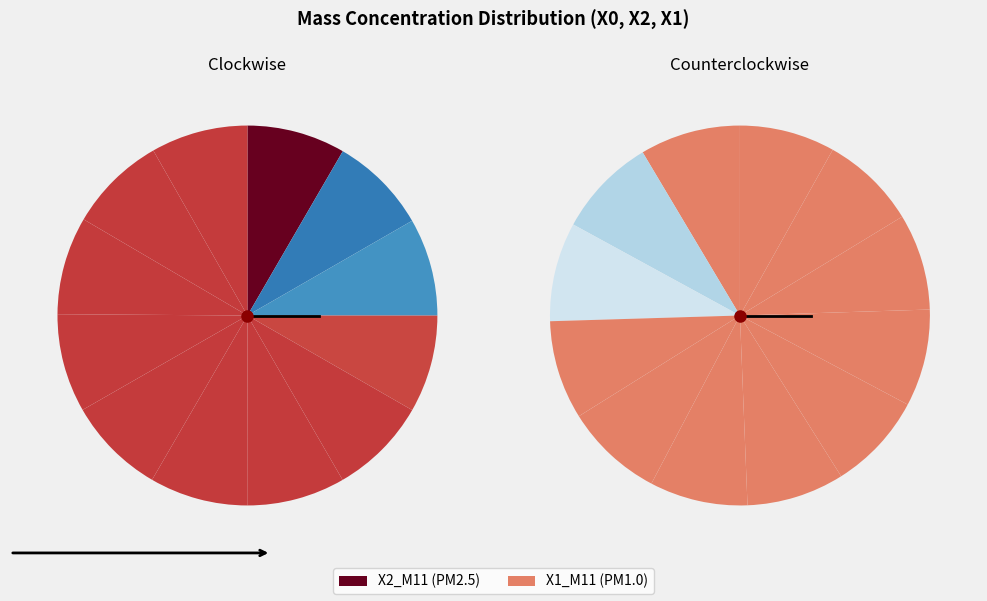

To the nearest percent, what portion does 03:04 represent?

8%